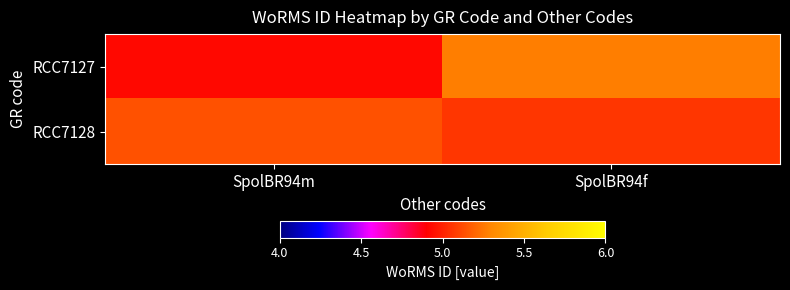

At how many categories does at least one series exceed 145735?

2